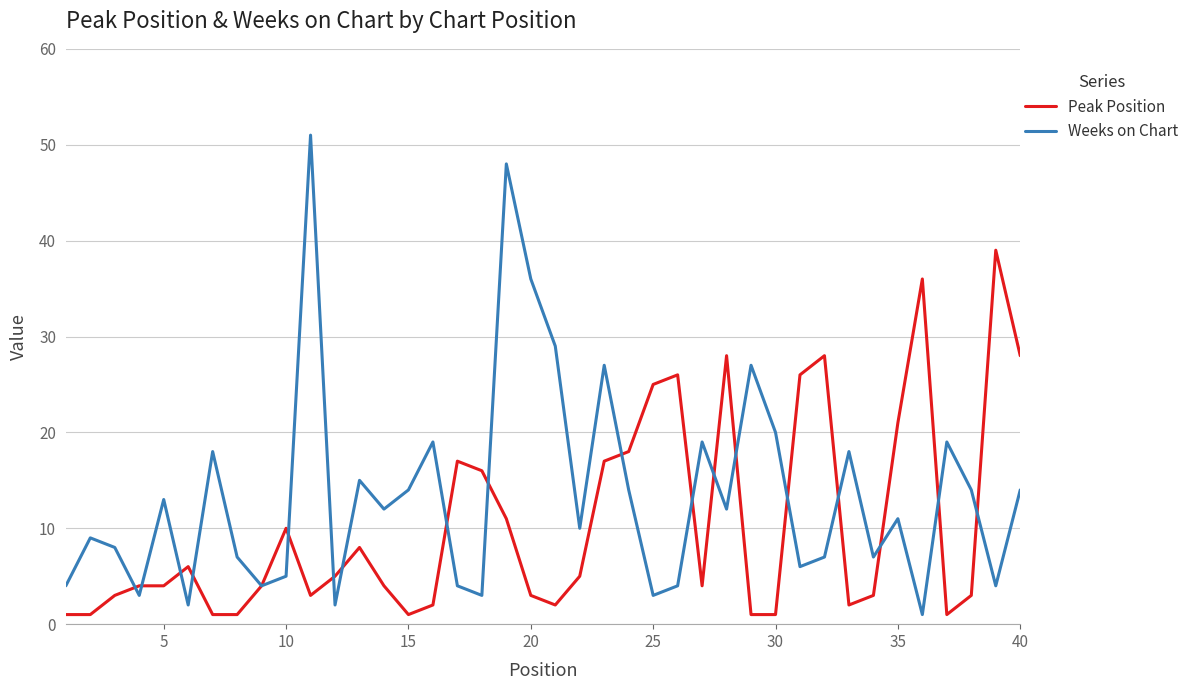

Which series has the largest total across all categories?

Weeks on Chart